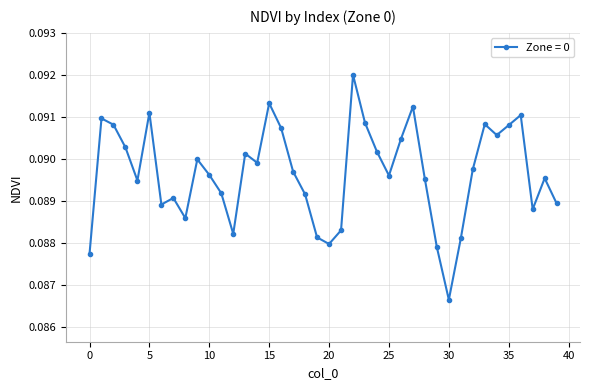

What is the sum of all values?

3.6